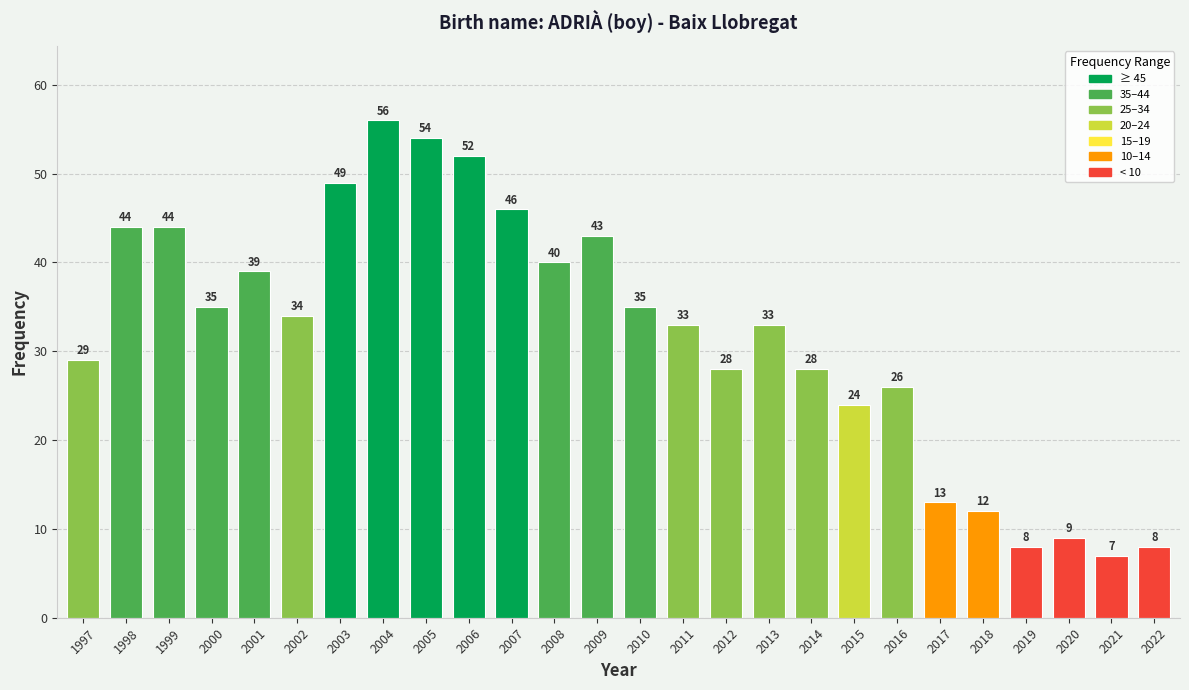

Reading left to right, extract all data points from this chart.

29	44	44	35	39	34	49	56	54	52	46	40	43	35	33	28	33	28	24	26	13	12	8	9	7	8